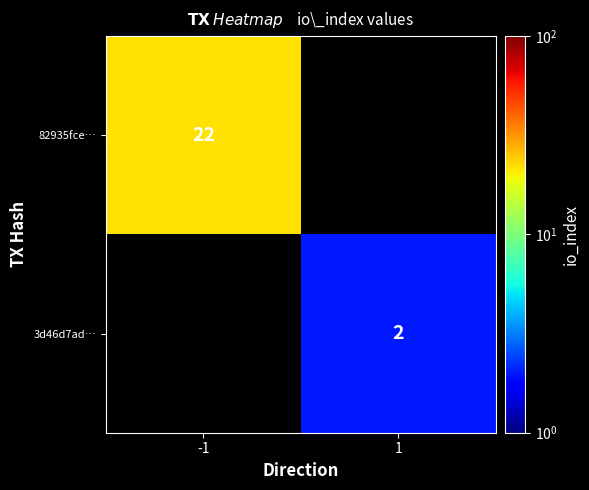

The value of 3d46d7ad… at 1 is 3. True or false?

False